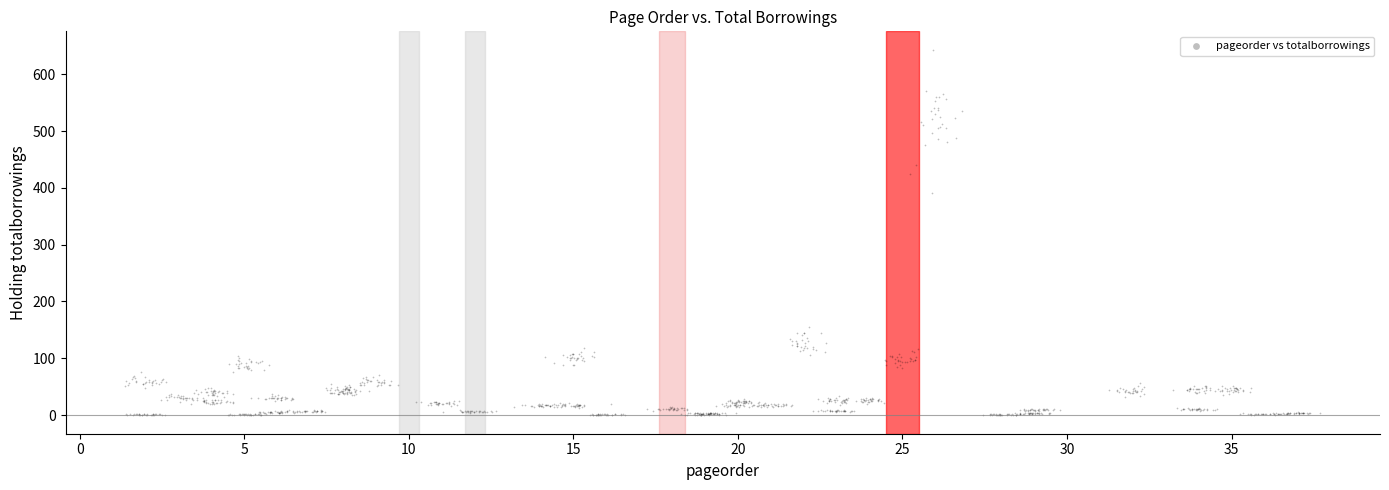

What is the range of Y values (max minus min)?

644.0